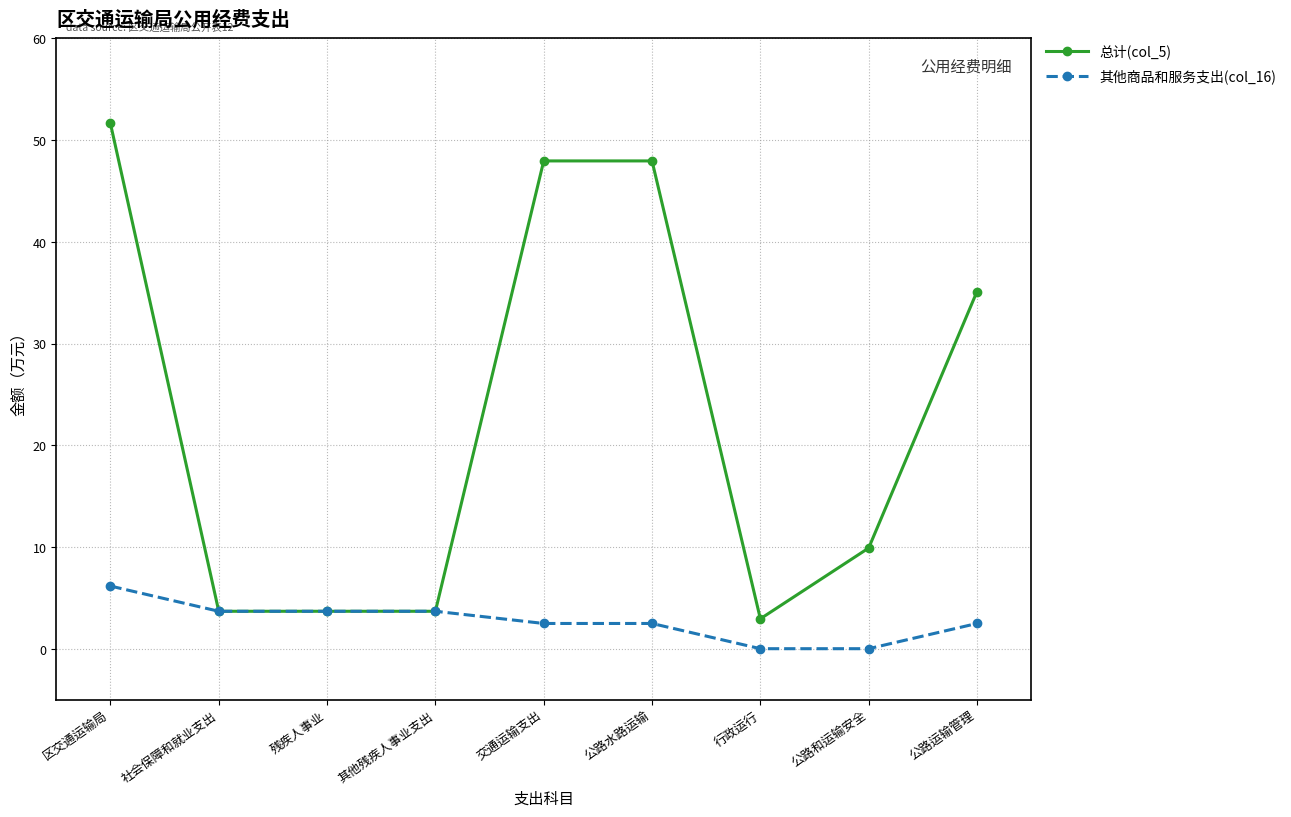

The 其他商品和服务支出(col_16) series shows -2.8 at 公路和运输安全. True or false?

False